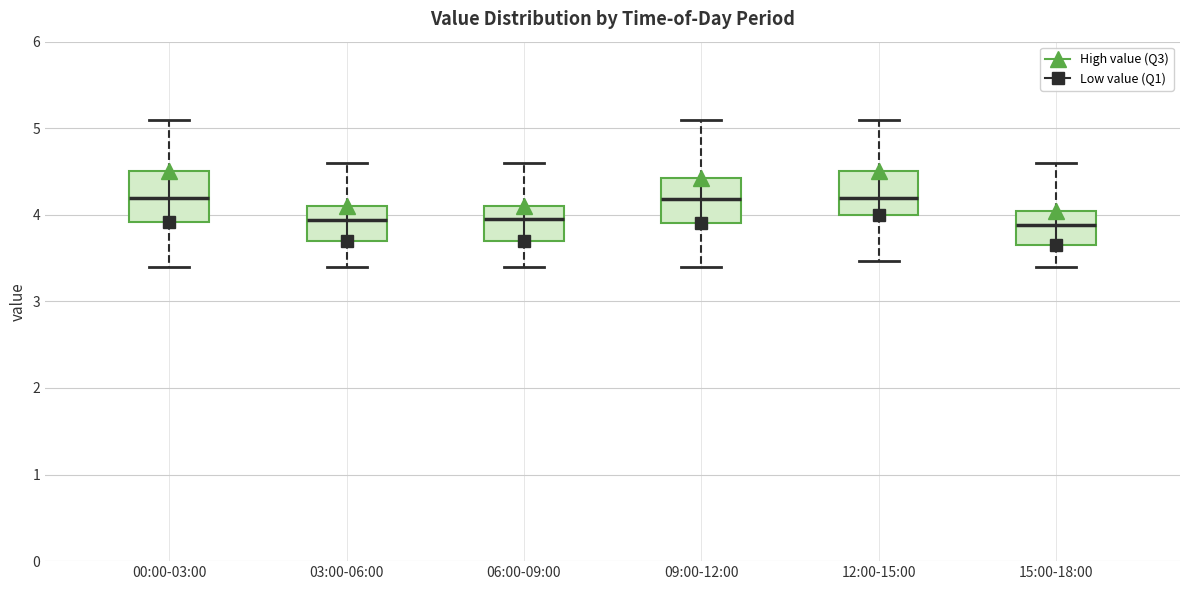

Reading left to right, transcribe this box plot: for each box, give where its median line is, the range the box spans, and where its two whiskers end, as read against the y-axis. The values are not printed on the chart, so give them approximately, as read against the axis.

00:00-03:00: median 4.2, box 3.9 to 4.5, whiskers 3.4 to 5.1
03:00-06:00: median 3.9, box 3.7 to 4.1, whiskers 3.4 to 4.6
06:00-09:00: median 4.0, box 3.7 to 4.1, whiskers 3.4 to 4.6
09:00-12:00: median 4.2, box 3.9 to 4.4, whiskers 3.4 to 5.1
12:00-15:00: median 4.2, box 4.0 to 4.5, whiskers 3.5 to 5.1
15:00-18:00: median 3.9, box 3.7 to 4.0, whiskers 3.4 to 4.6